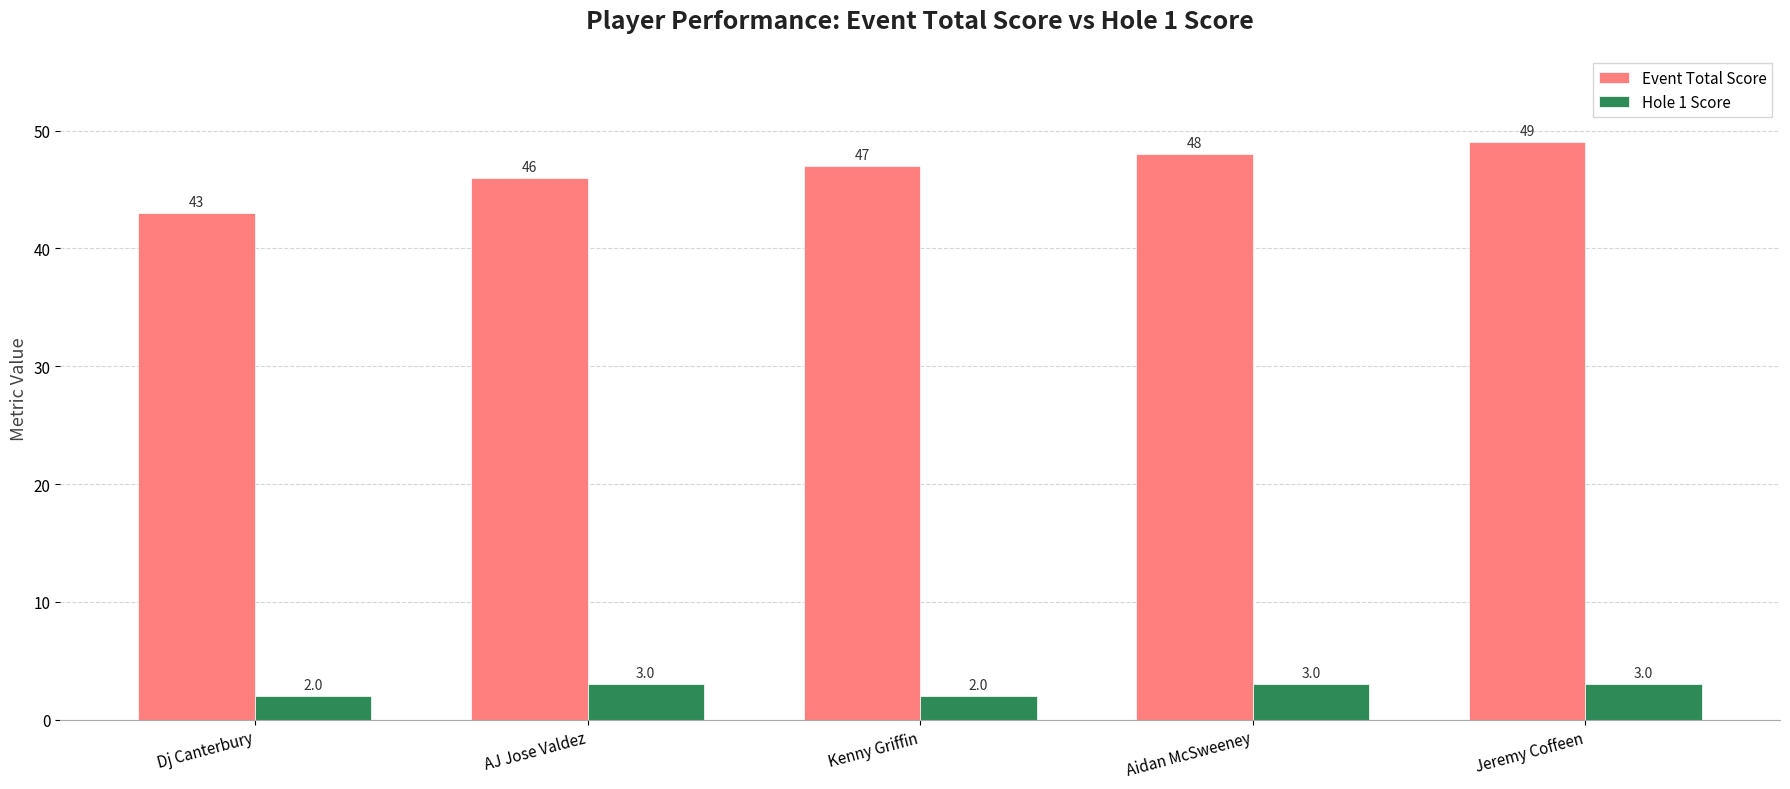

Reading left to right, transcribe all the data shown in this chart.

Event Total Score: Dj Canterbury=43	AJ Jose Valdez=46	Kenny Griffin=47	Aidan McSweeney=48	Jeremy Coffeen=49
Hole 1 Score: Dj Canterbury=2	AJ Jose Valdez=3	Kenny Griffin=2	Aidan McSweeney=3	Jeremy Coffeen=3